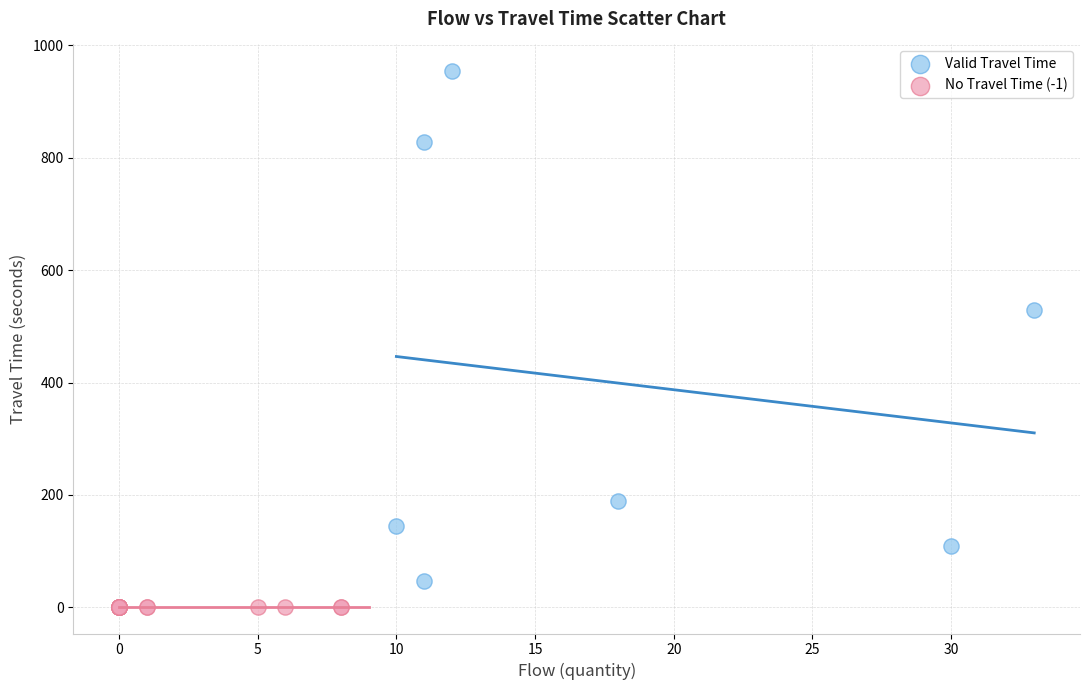

Which series contains the highest Y value?

Valid Travel Time